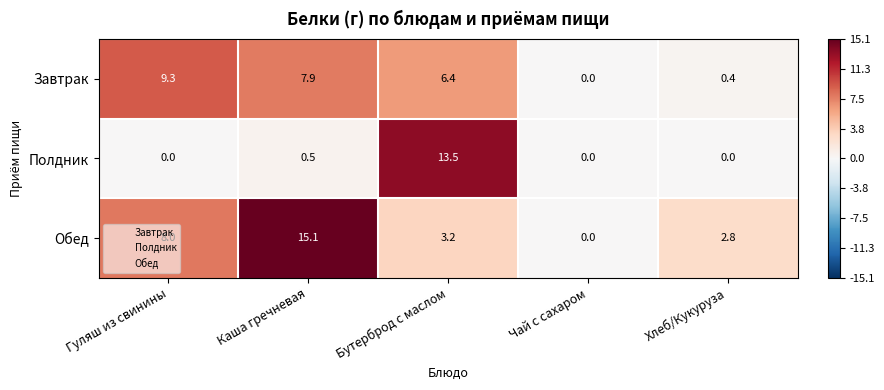

Which series has the largest total across all categories?

Обед